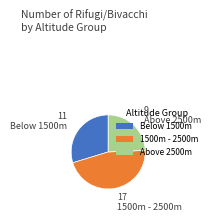

Does any single category account for the majority?

No